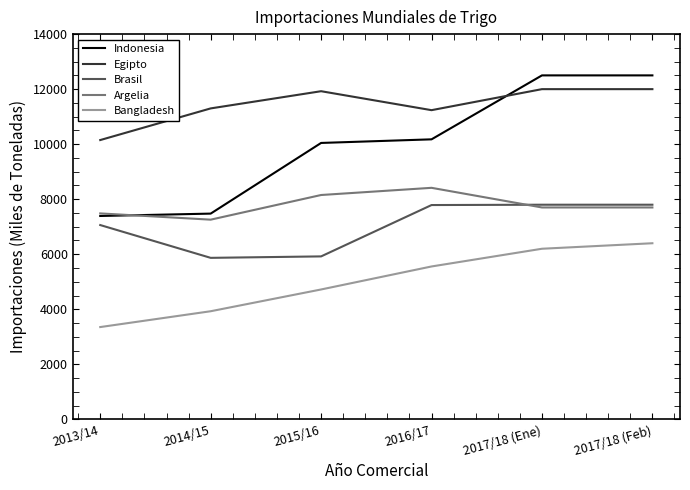

Is the value of Indonesia at 2013/14 greater than the value of Bangladesh at 2014/15?

Yes